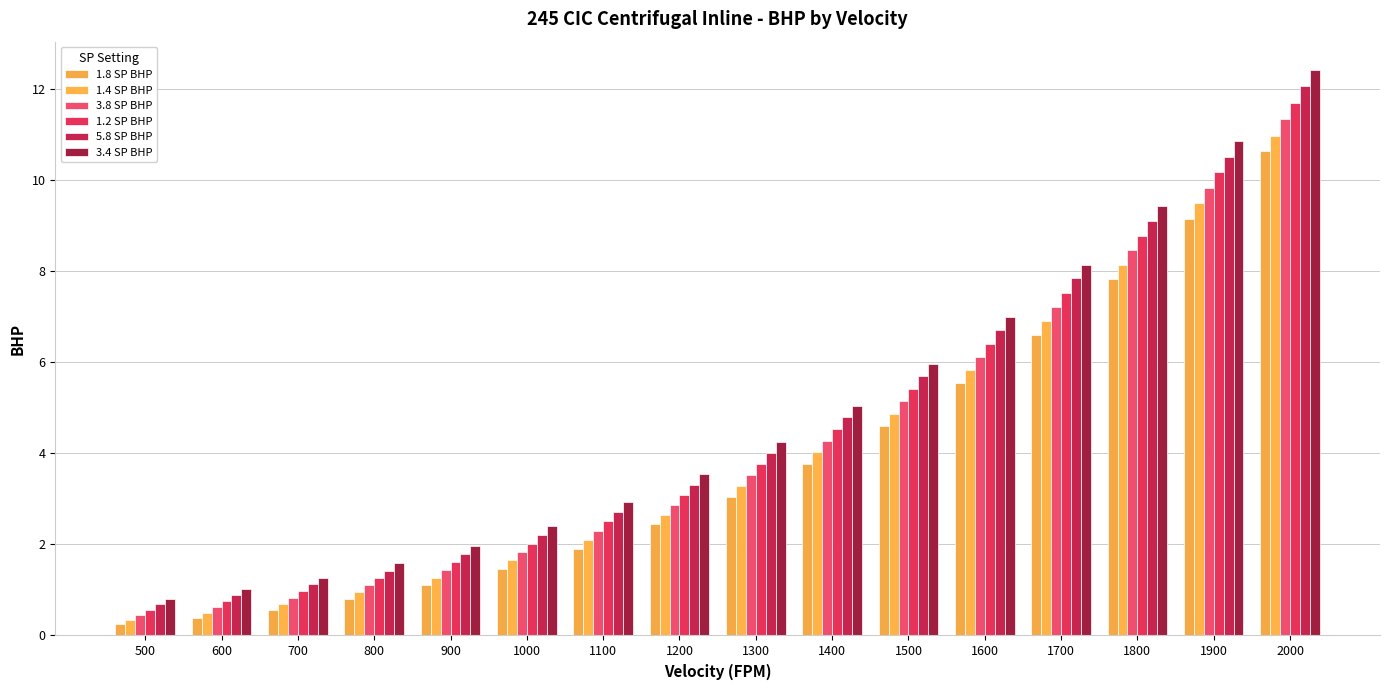

What are all the series names shown in the legend?

1.8 SP BHP, 1.4 SP BHP, 3.8 SP BHP, 1.2 SP BHP, 5.8 SP BHP, 3.4 SP BHP